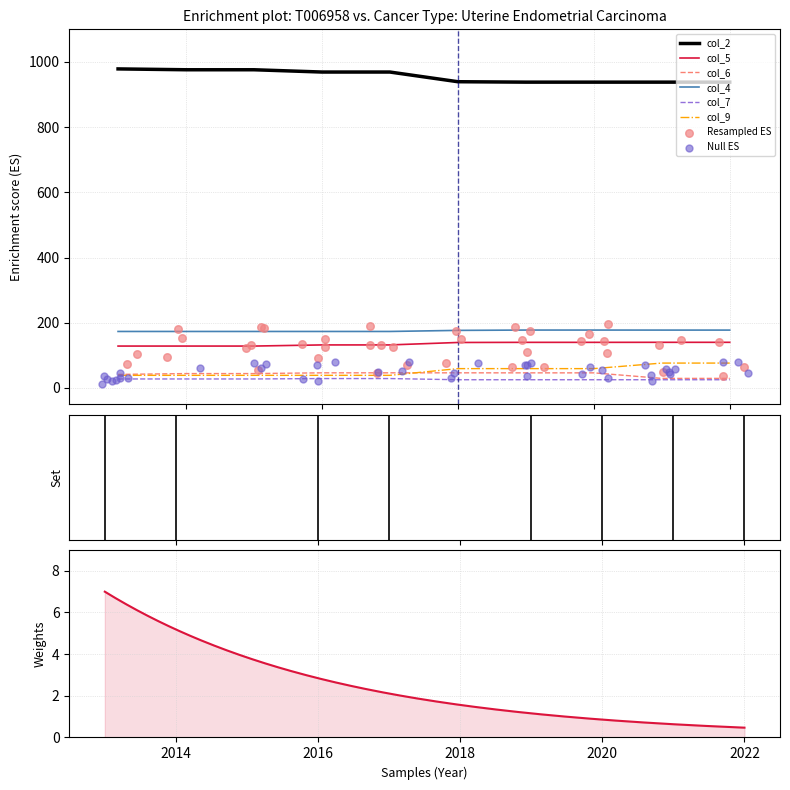

What are all the series names shown in the legend?

col_2, col_5, col_6, col_4, col_7, col_9